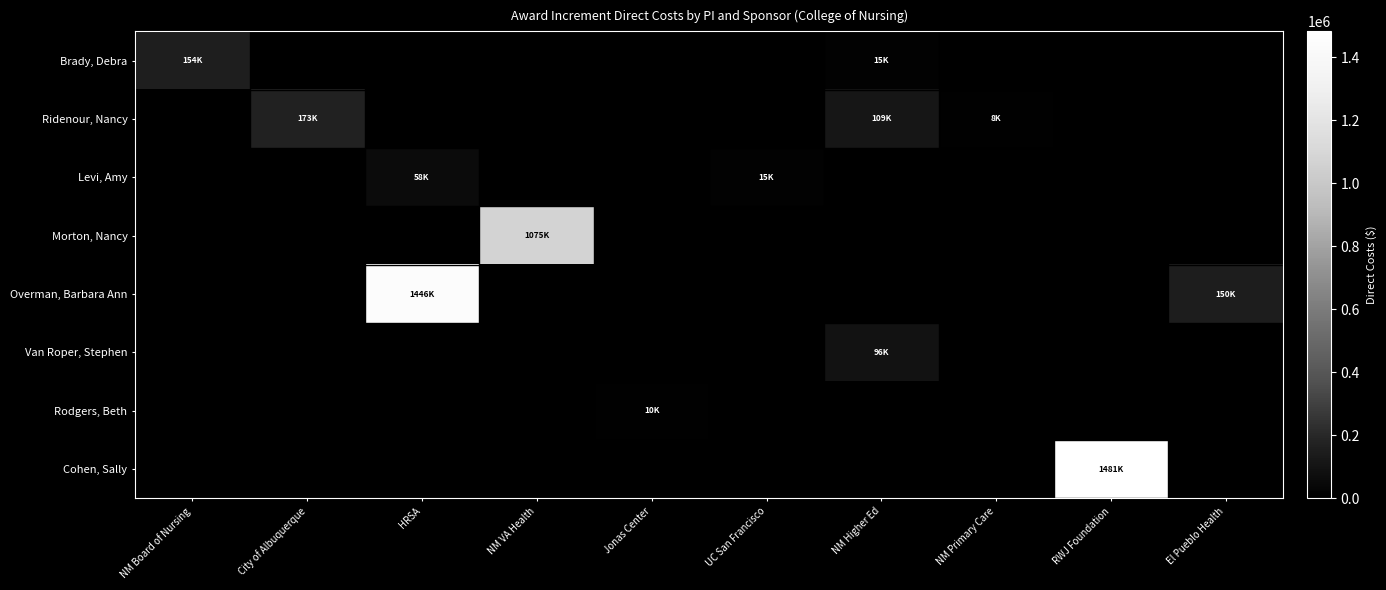

Which label corresponds to the smallest value in the chart?

City of Albuquerque